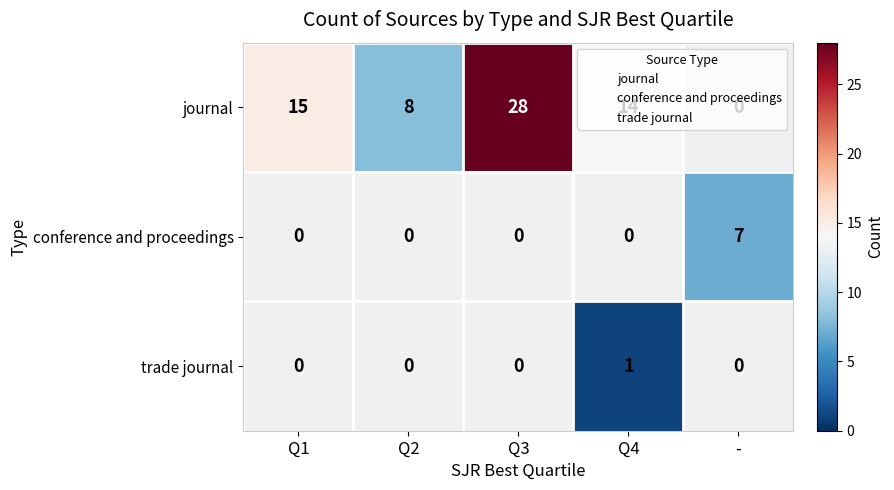

Which category has the lowest value in the conference and proceedings series?

Q1